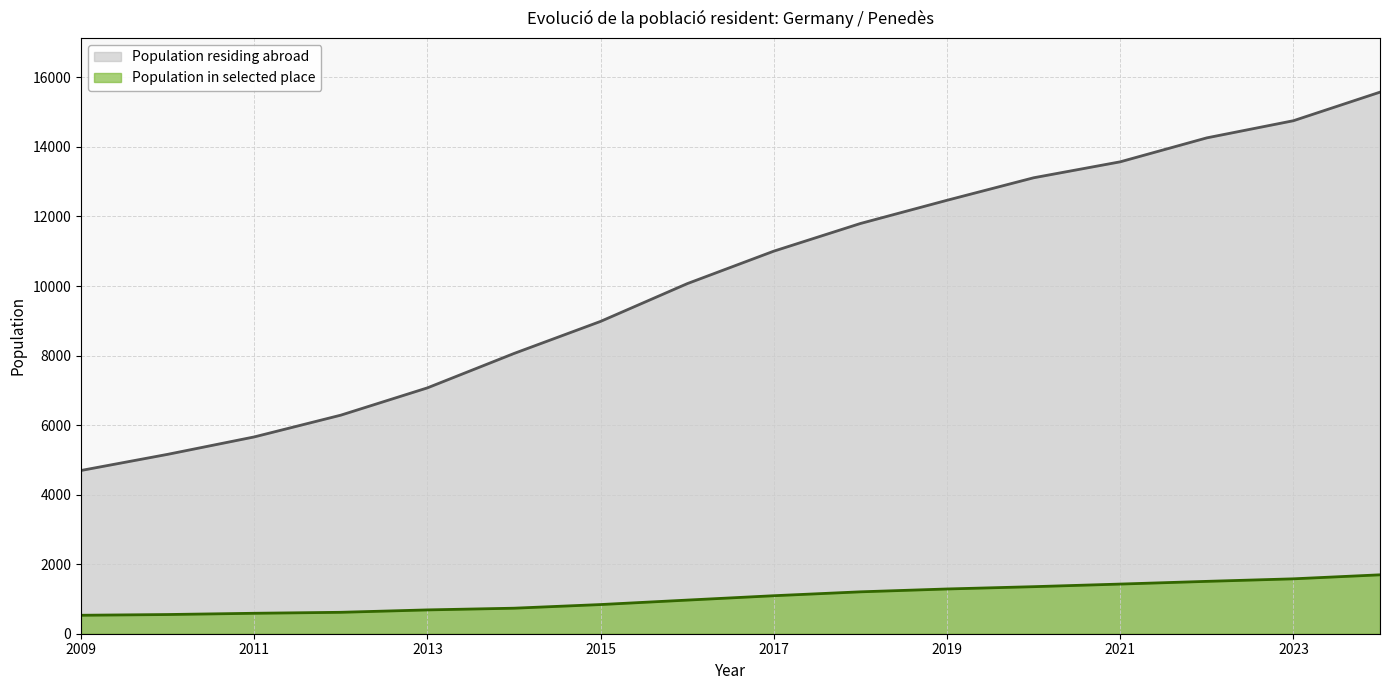

What are all the series names shown in the legend?

Population residing abroad, Population in selected place